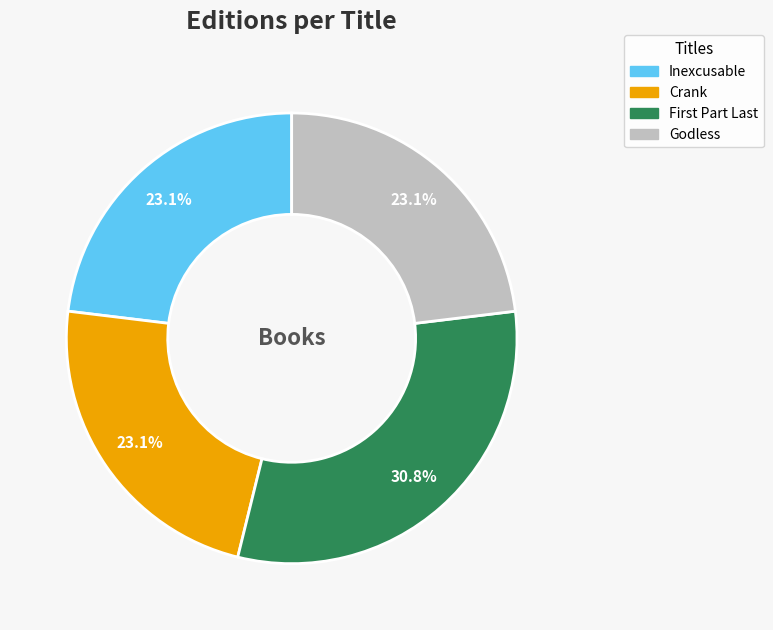

Which slice is the largest?

First Part Last